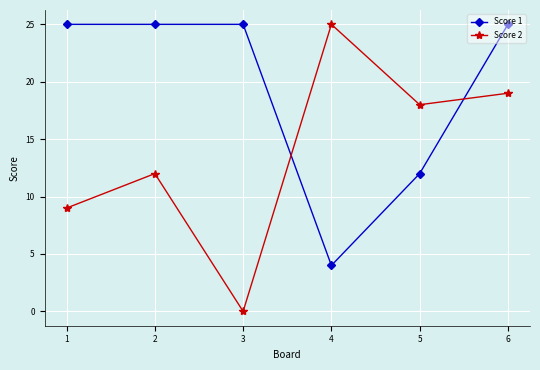

What is the sum of the Score 2 values at 3 and 4?

25